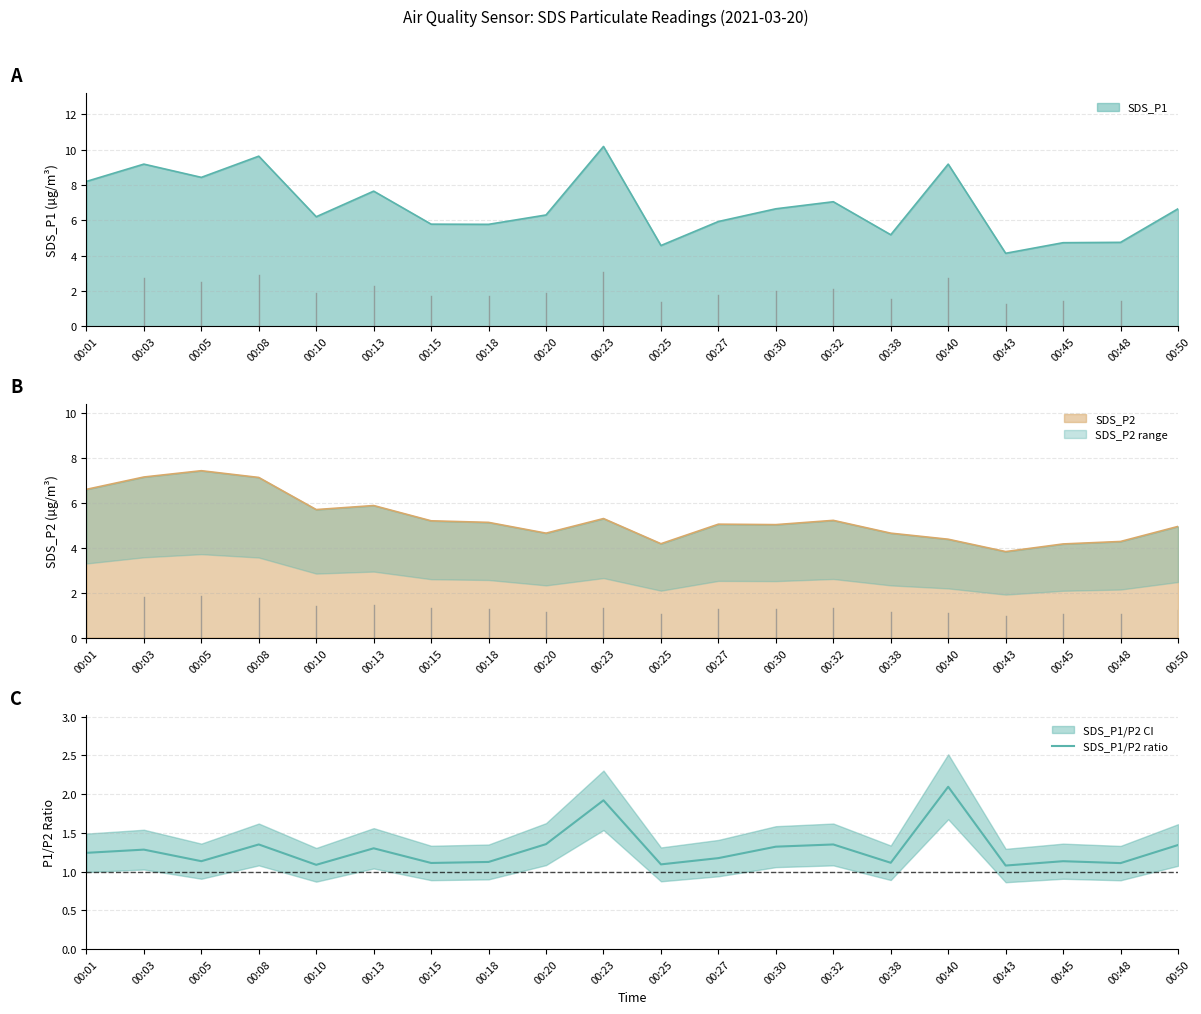

List the labels in order of value, smallest first.

00:43, 00:10, 00:25, 00:48, 00:15, 00:38, 00:18, 00:45, 00:05, 00:27, 00:01, 00:03, 00:13, 00:30, 00:50, 00:32, 00:08, 00:20, 00:23, 00:40